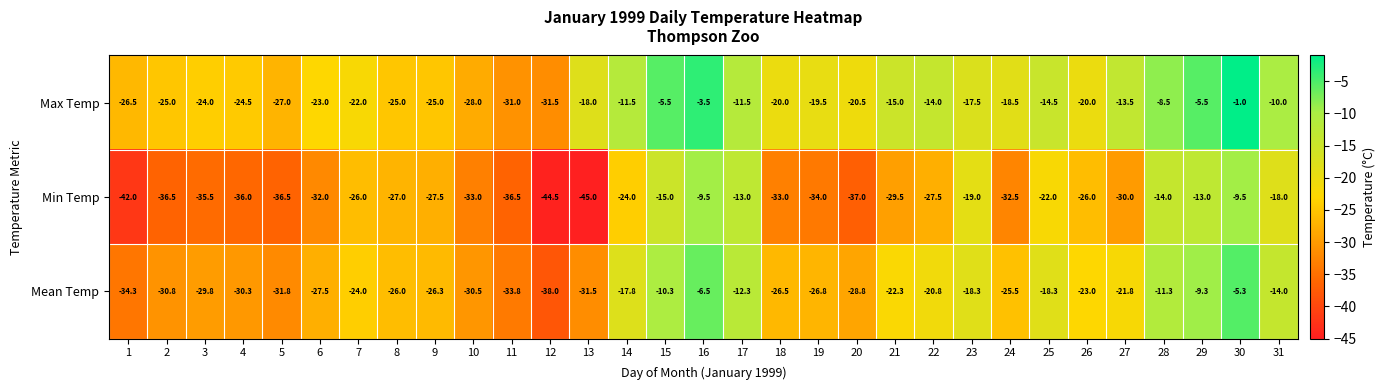

True or false: Max Temp has a value of -18.3 at 11.

False